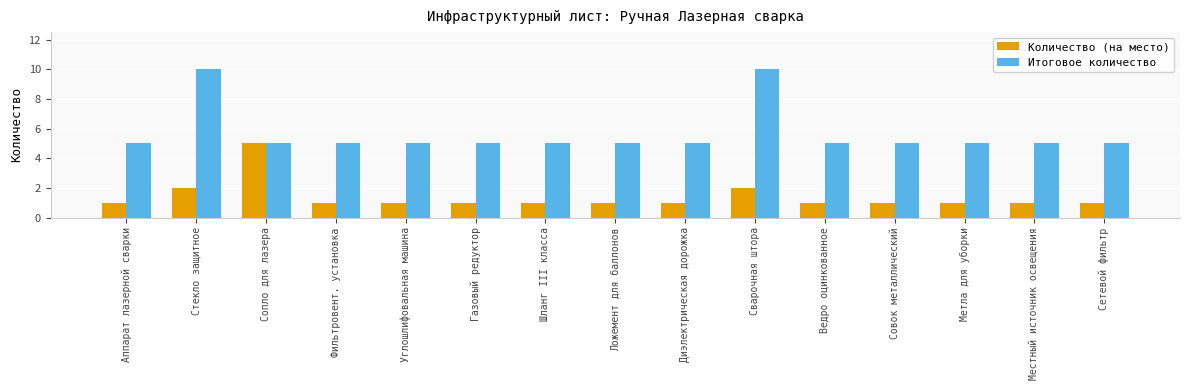

Does the chart contain stacked bars?

No